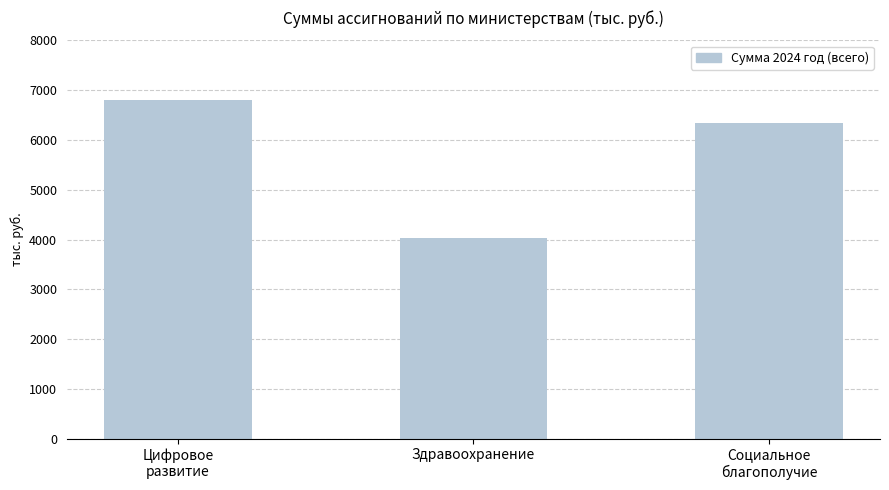

What is the average value?

5717.7